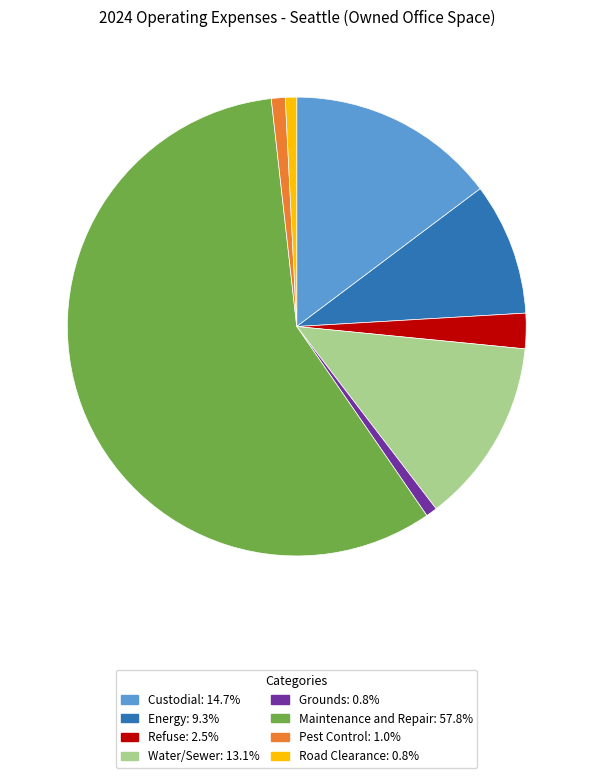

Is there any slice that represents more than half of the pie?

Yes